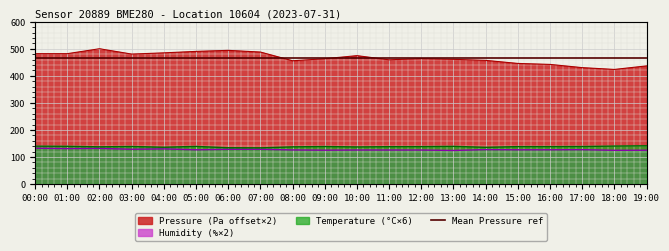

True or false: temperature has more than 1 interior local peaks.

True